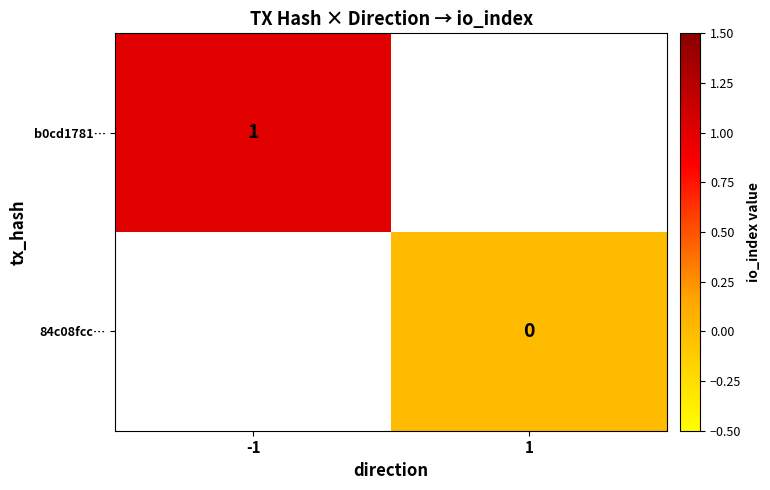

List the labels in order of 84c08fcc… value, largest first.

-1, 1